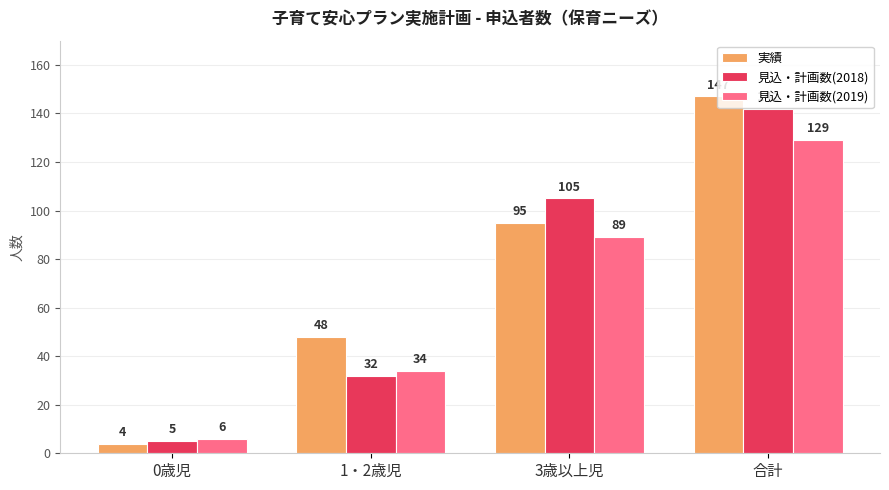

What is the spread (max minus min) of values at 0歳児?

2